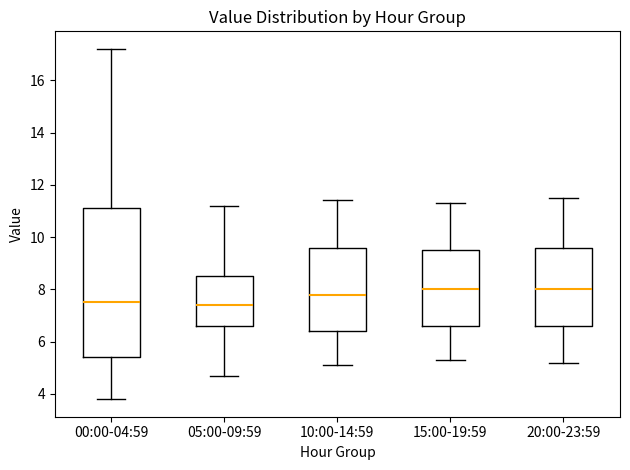

Where is the lower edge of the box for 10:00-14:59 on the y-axis? The values are not printed on the chart, so give them approximately, as read against the axis.

6.4